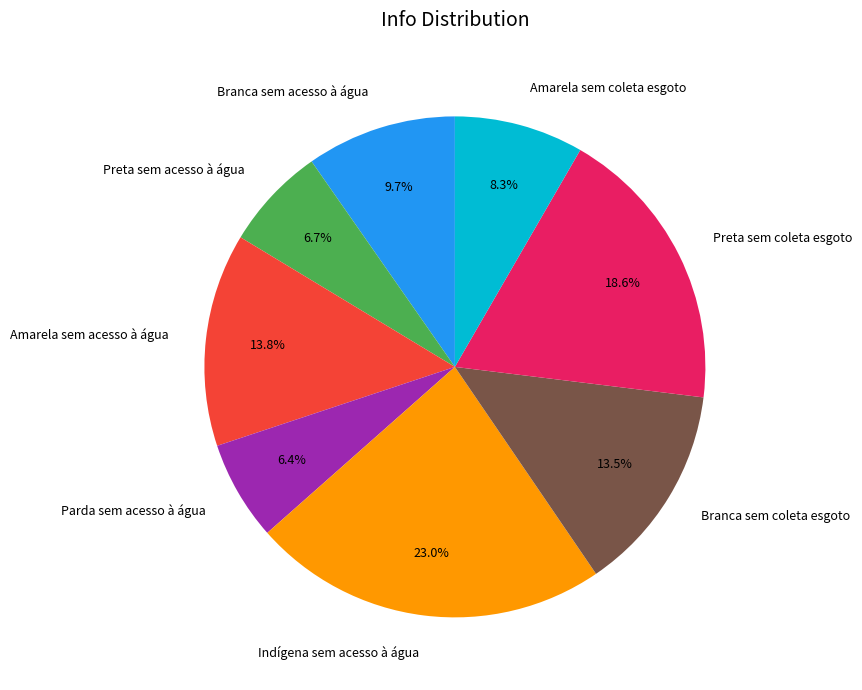

To the nearest percent, what is the difference between the largest and smallest slice percentages?

17%